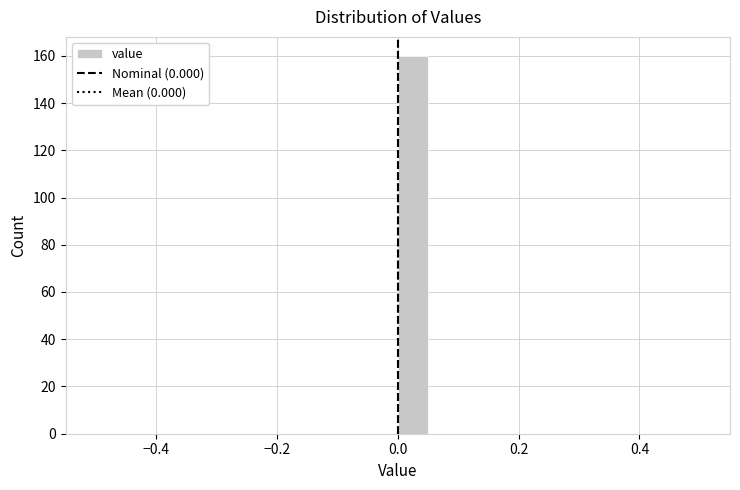

Around what value on the x-axis is the tallest bar? Give the approximate position of its centre, as read against the axis.

0.02